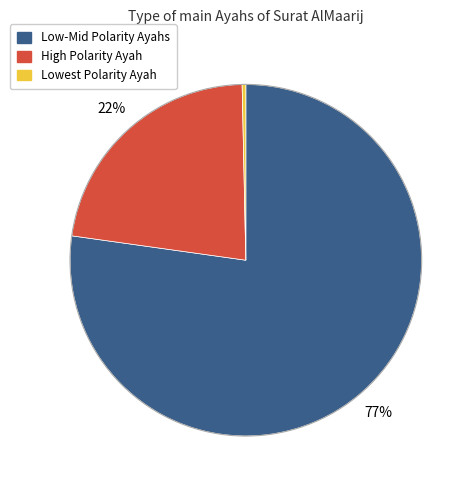

To the nearest percent, what is the average slice percentage?

33%